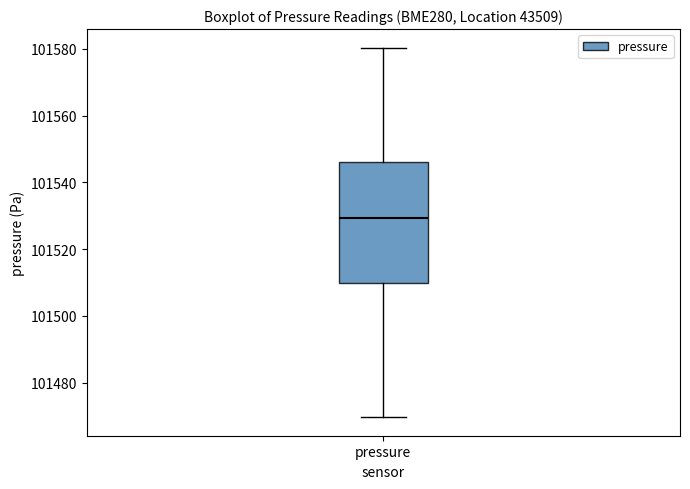

Where is the lower edge of the box for pressure on the y-axis? The values are not printed on the chart, so give them approximately, as read against the axis.

101510